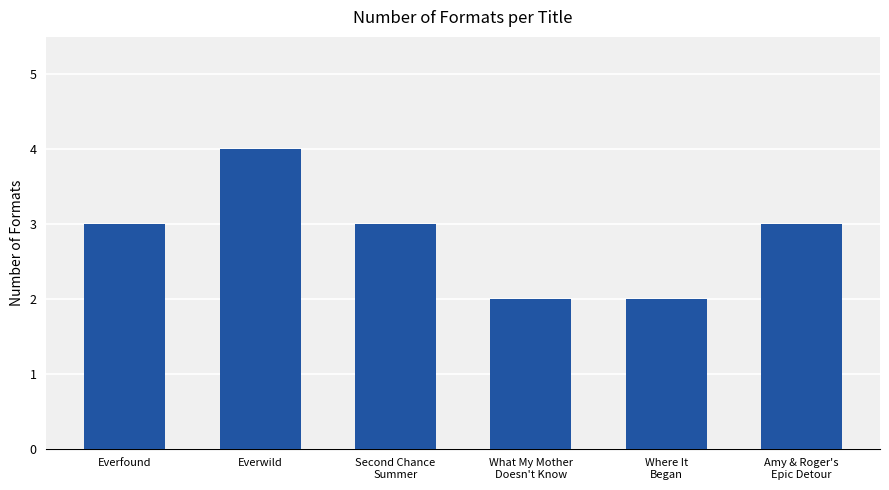

What is the label of the 6th bar from the left?

Amy & Roger's
Epic Detour